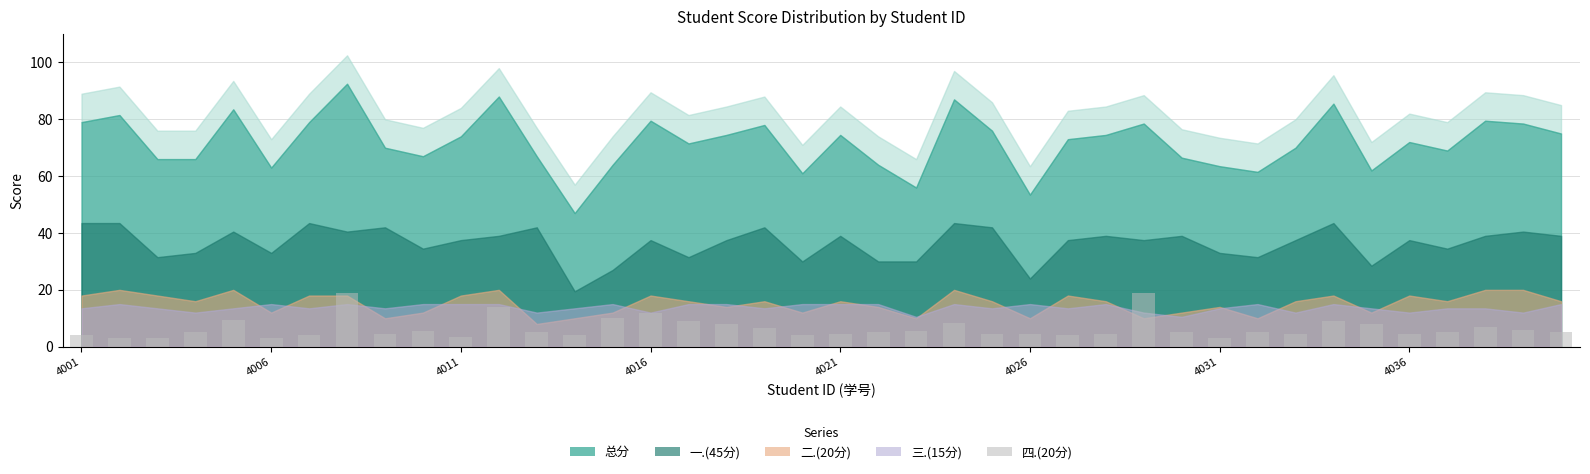

What is the difference between the maximum and minimum values?

16.0